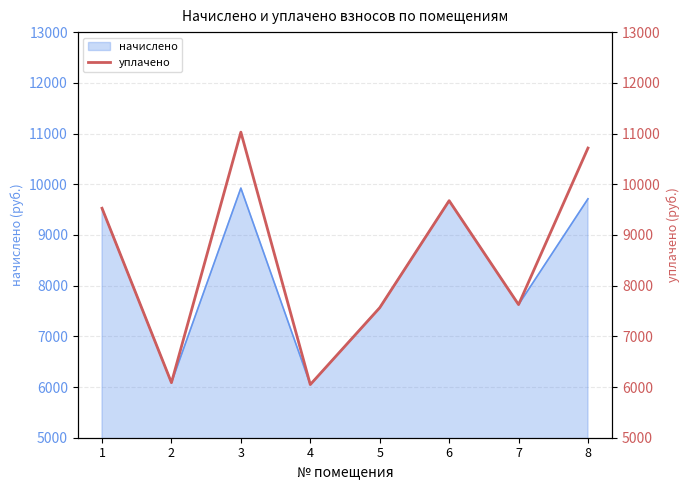

Does the chart display data point markers on the line(s)?

No